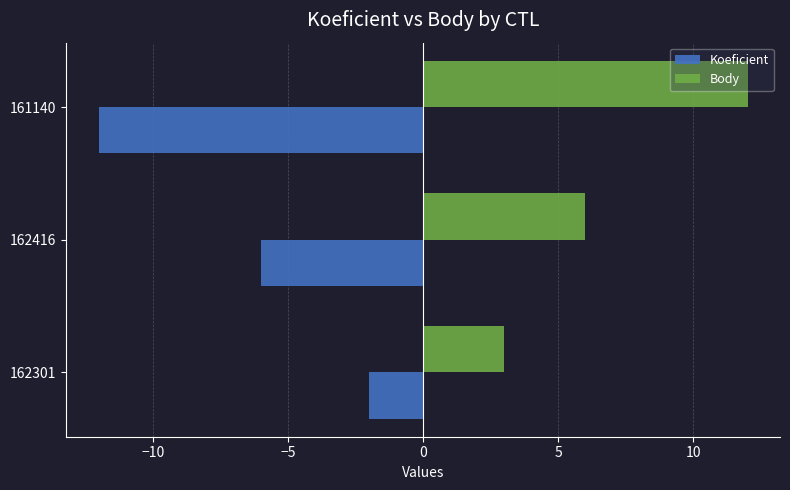

Count the number of categories in the chart.

3